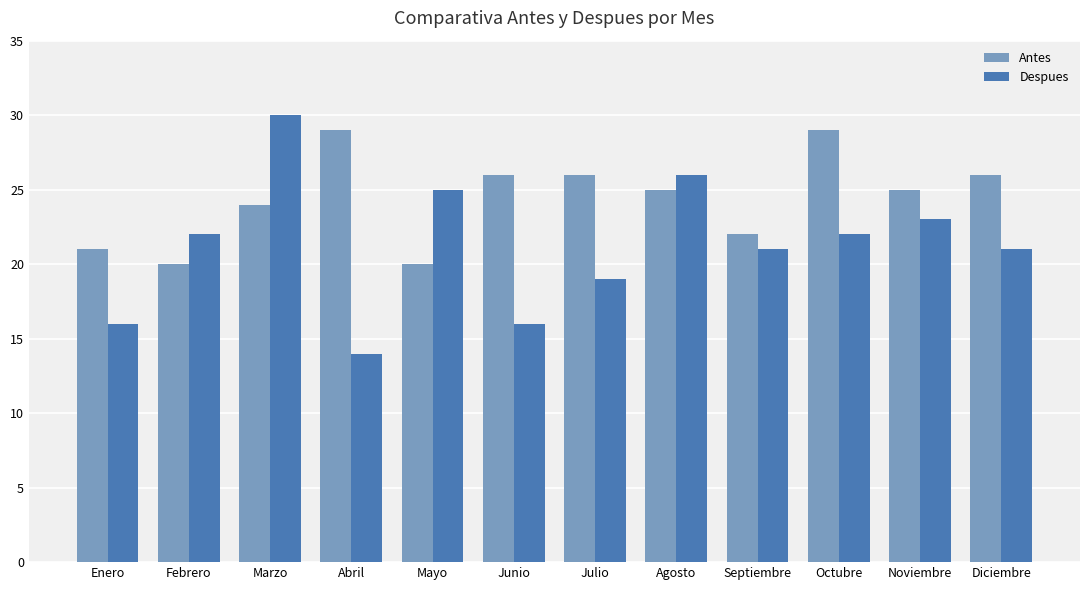

Are the bars grouped side by side (vs. stacked)?

Yes